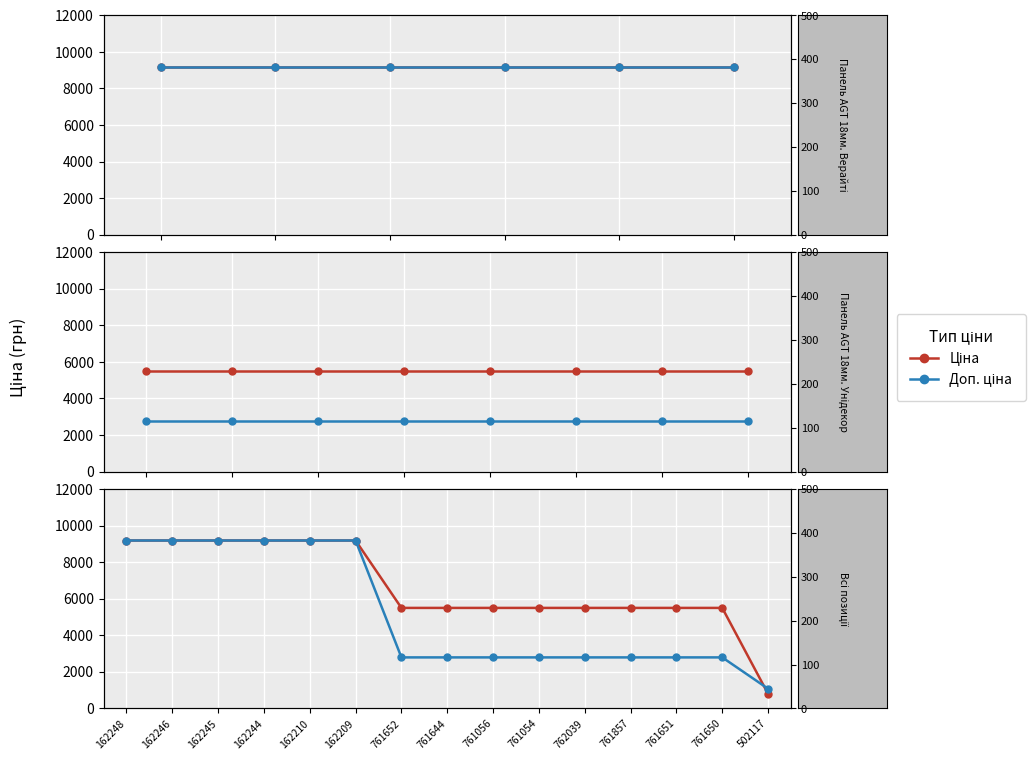

Is the value of Залишок at 502117 greater than the value of Ціна at 162248?

No